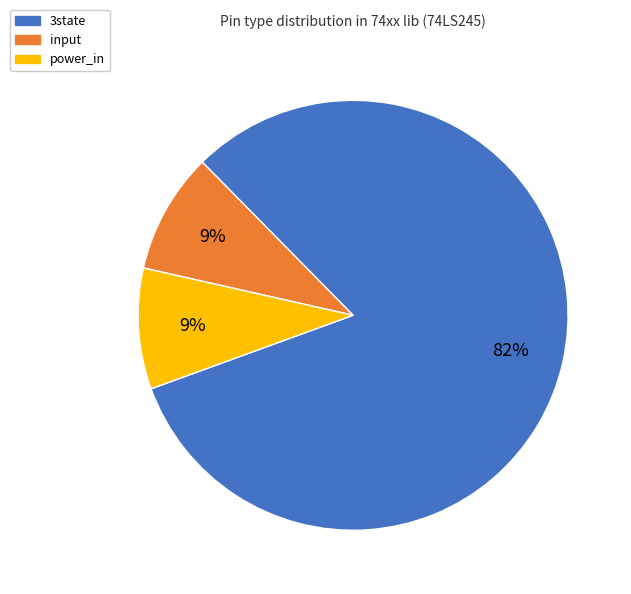

Is there any slice that represents more than half of the pie?

Yes